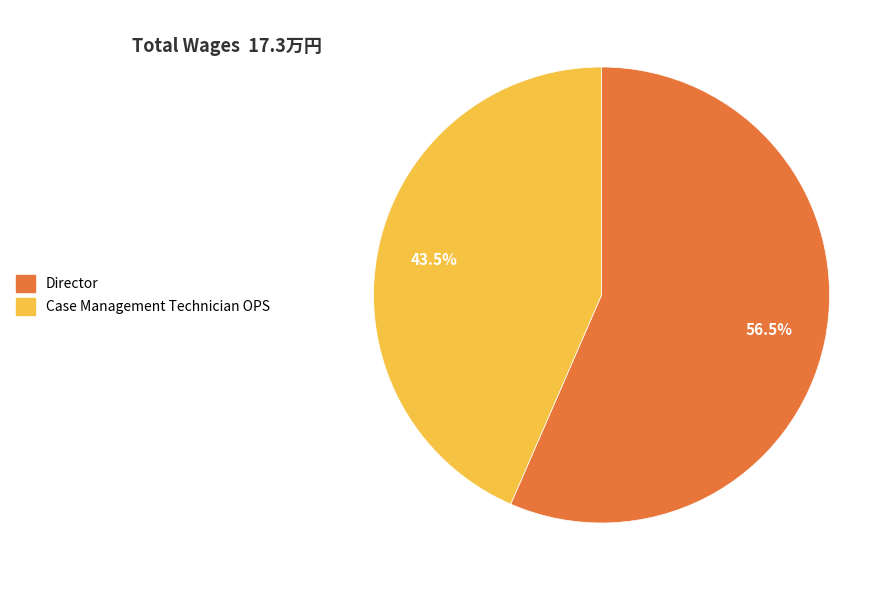

Count the number of slices in the pie.

2